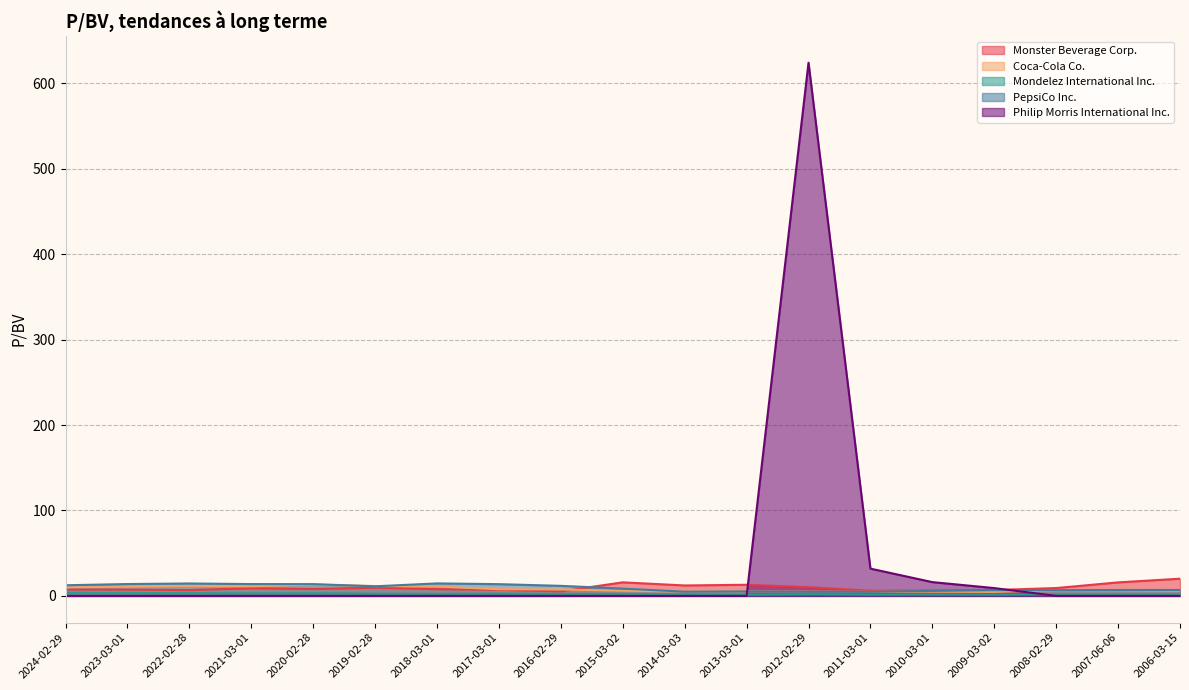

At which category does Mondelez International Inc. reach its first local valley?

2021-03-01